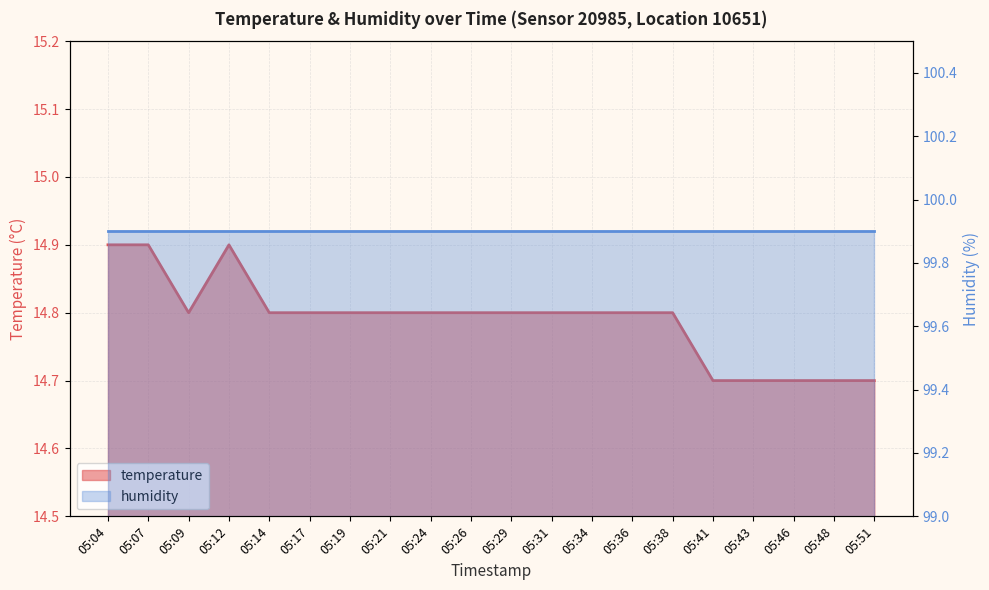

What is the value of the 4th point from the left?

14.9